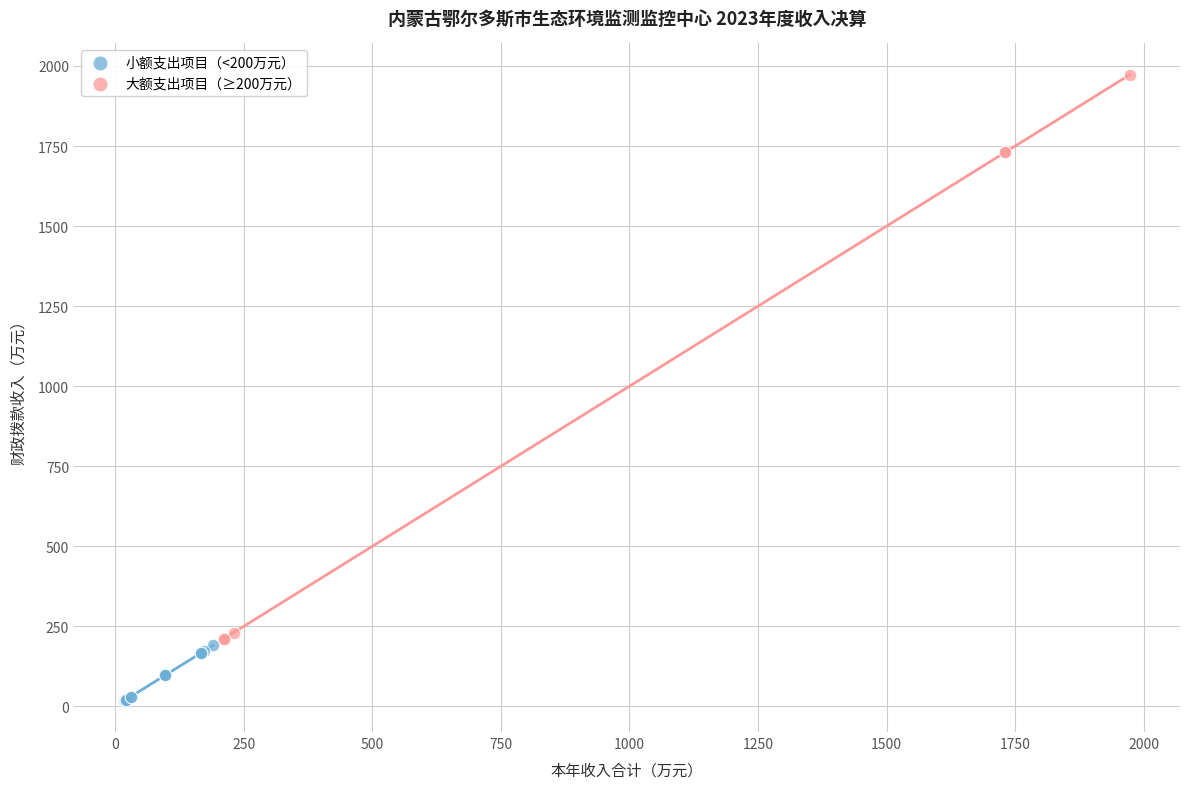

Which series has the widest spread of Y values?

大额支出项目（≥200万元）